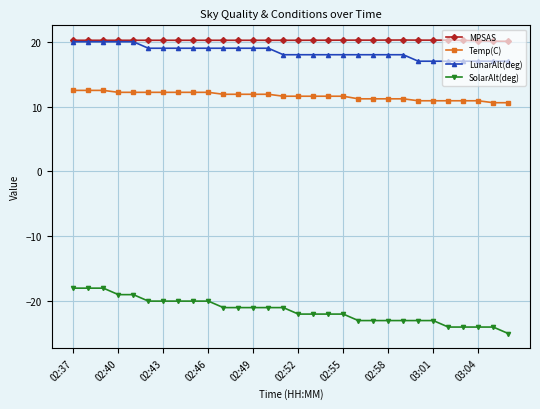

What is the value of the SolarAlt(deg) point at the 27th from the left?

-24.0